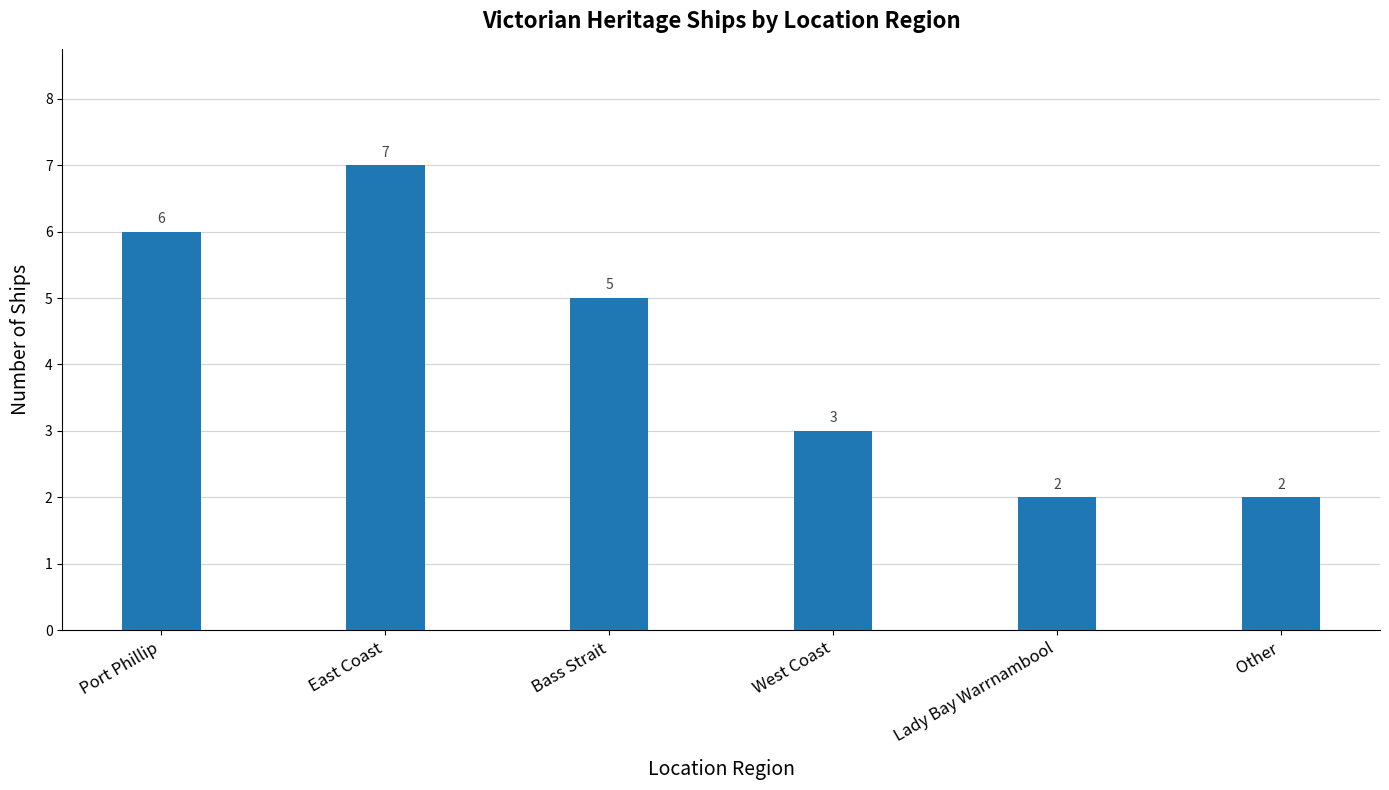

Read the value at Port Phillip.

6